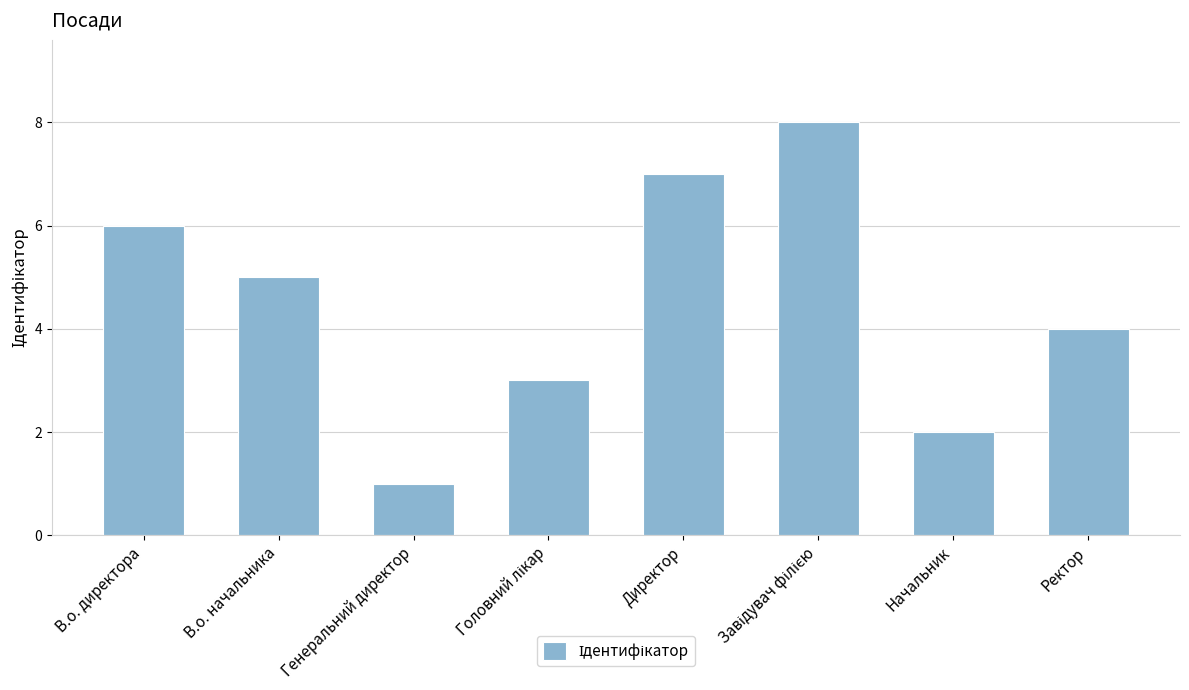

At which label does the data first exceed 5?

В.о. директора